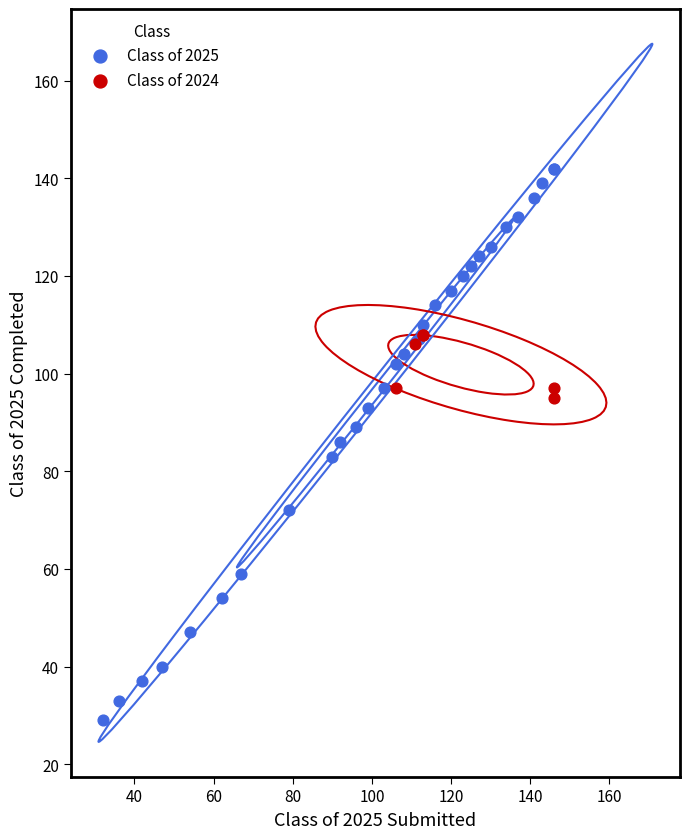

Which series contains the highest Y value?

Class of 2025